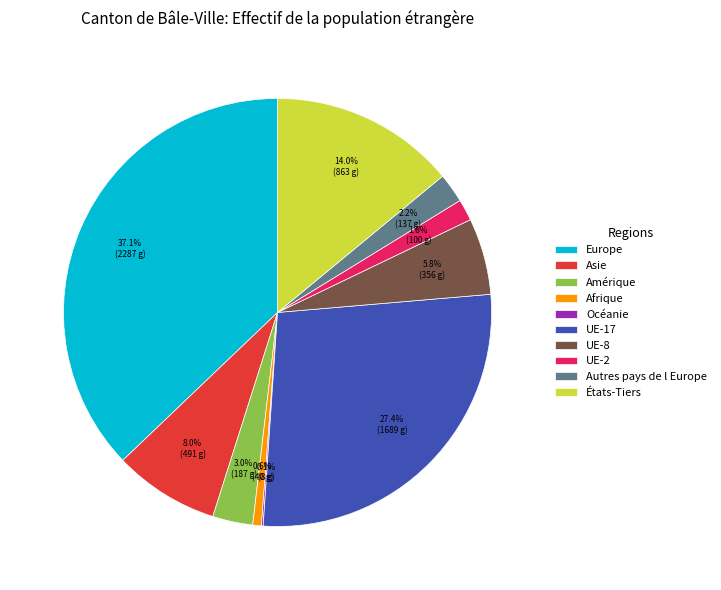

To the nearest percent, what is the difference between the largest and smallest slice percentages?

37%